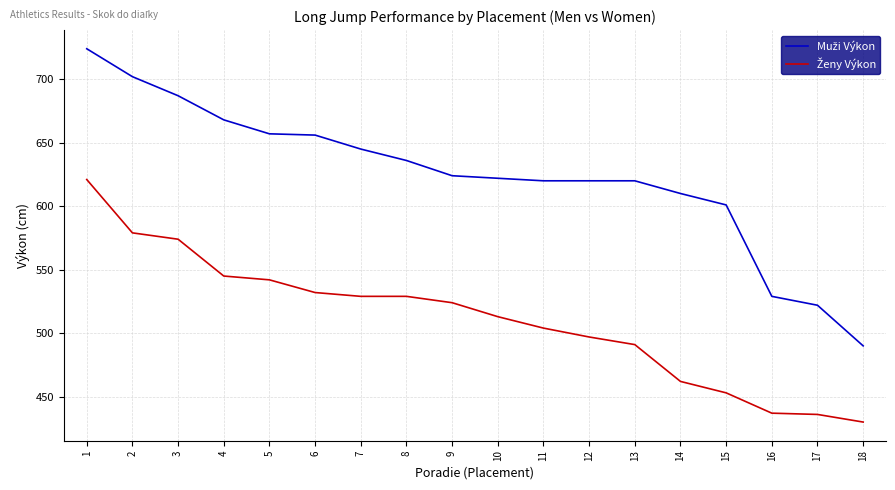

What is the smallest value displayed?

430